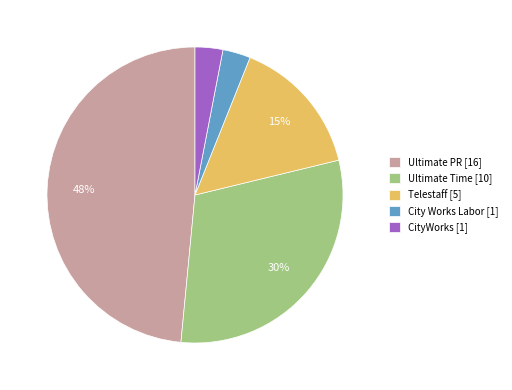

Combined, do Ultimate Time and Telestaff account for over 50%?

No